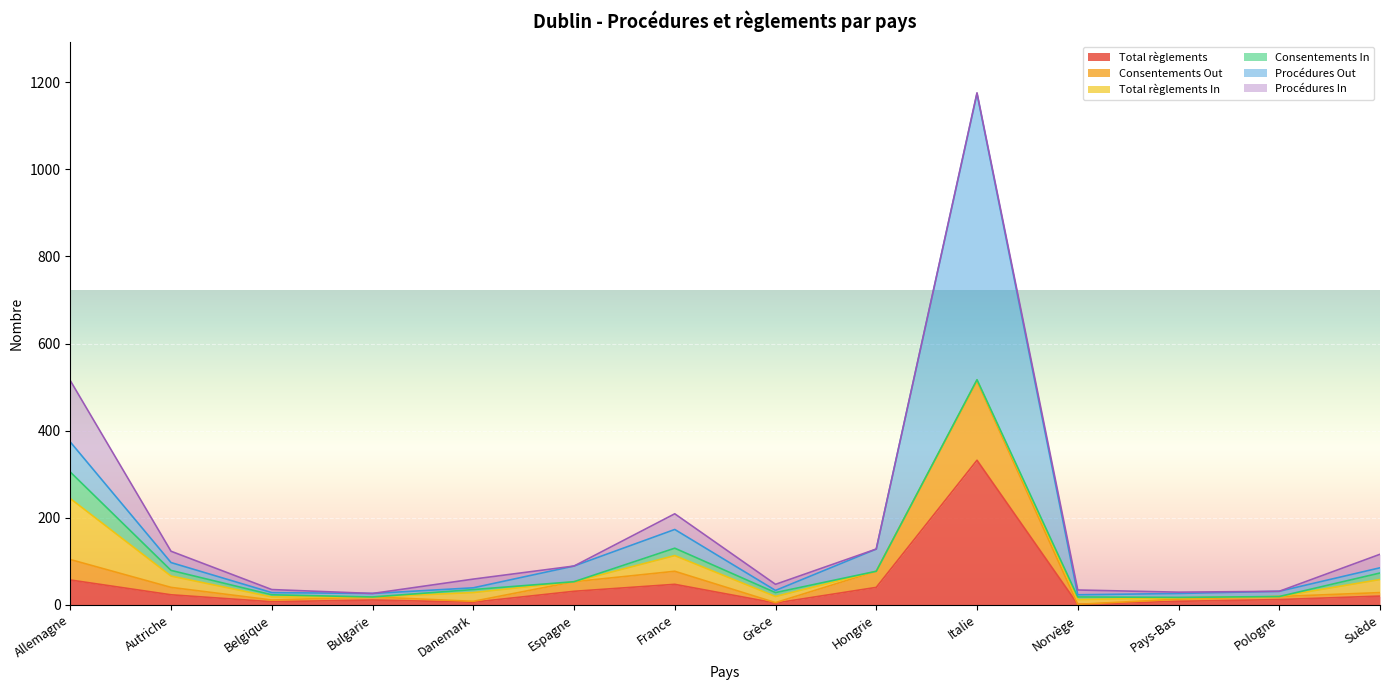

Rank the series at Hongrie from lowest to highest value.

Total règlements In, Consentements In, Procédures In, Consentements Out, Total règlements, Procédures Out